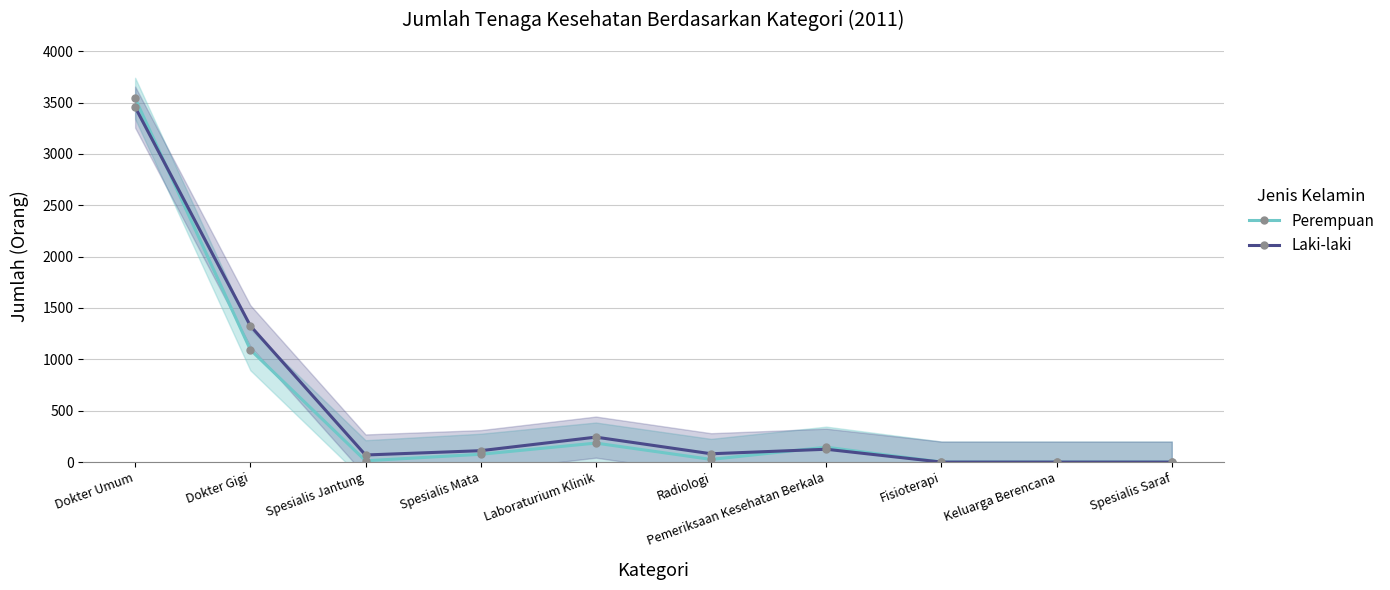

What is the maximum value shown in the chart?

3541